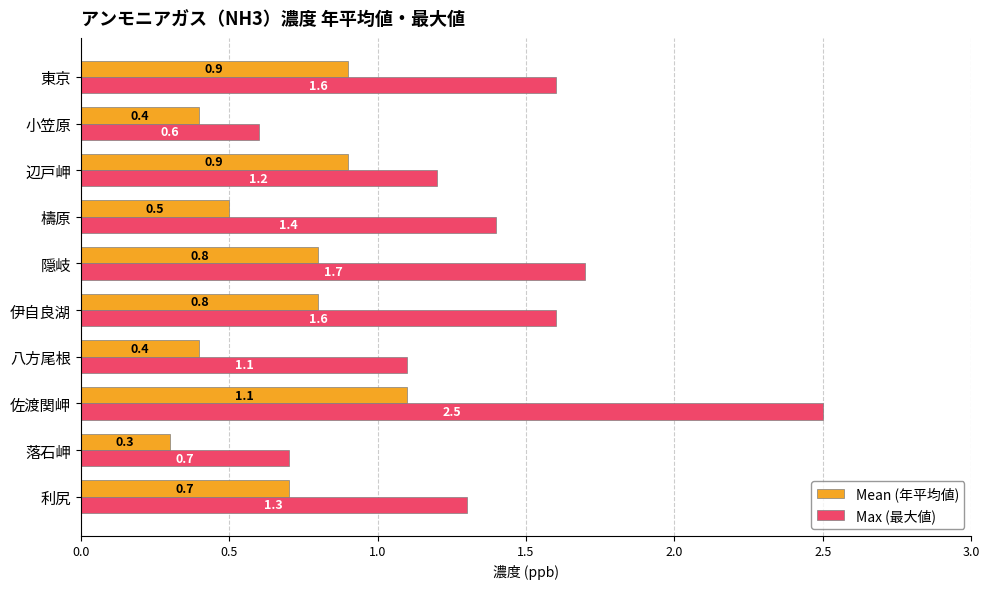

Is it true that Mean (年平均値) equals 0.4 at 八方尾根?

True